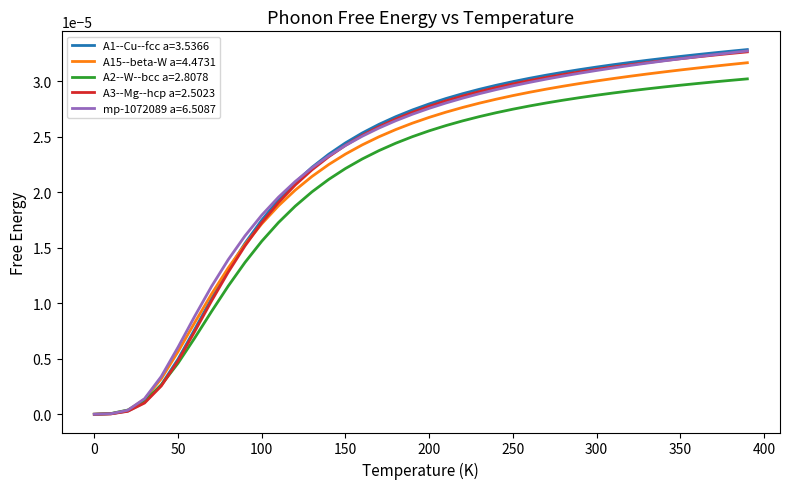

Which series has the widest spread of values?

A1--Cu--fcc a=3.5366